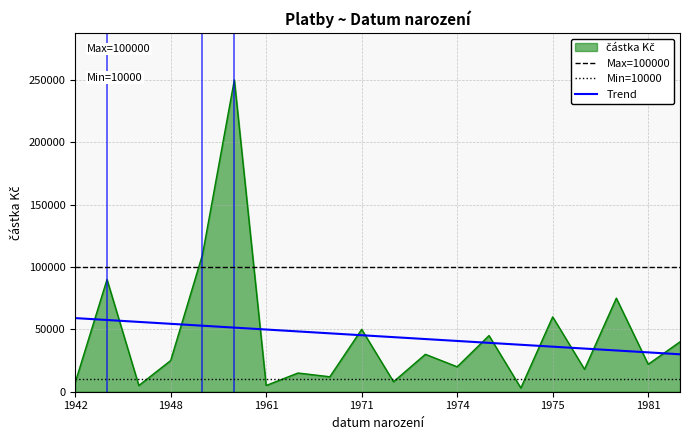

What is the average value?

44513